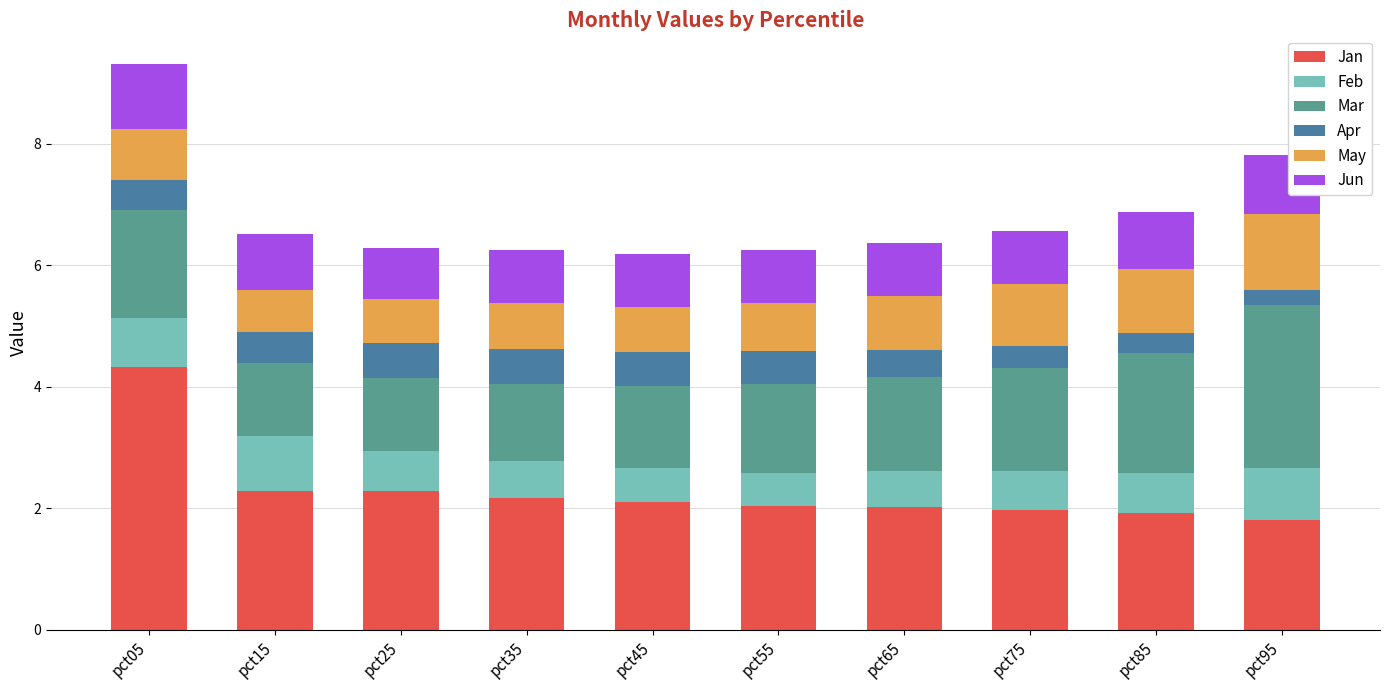

What is the average value of the Jan series?

2.3